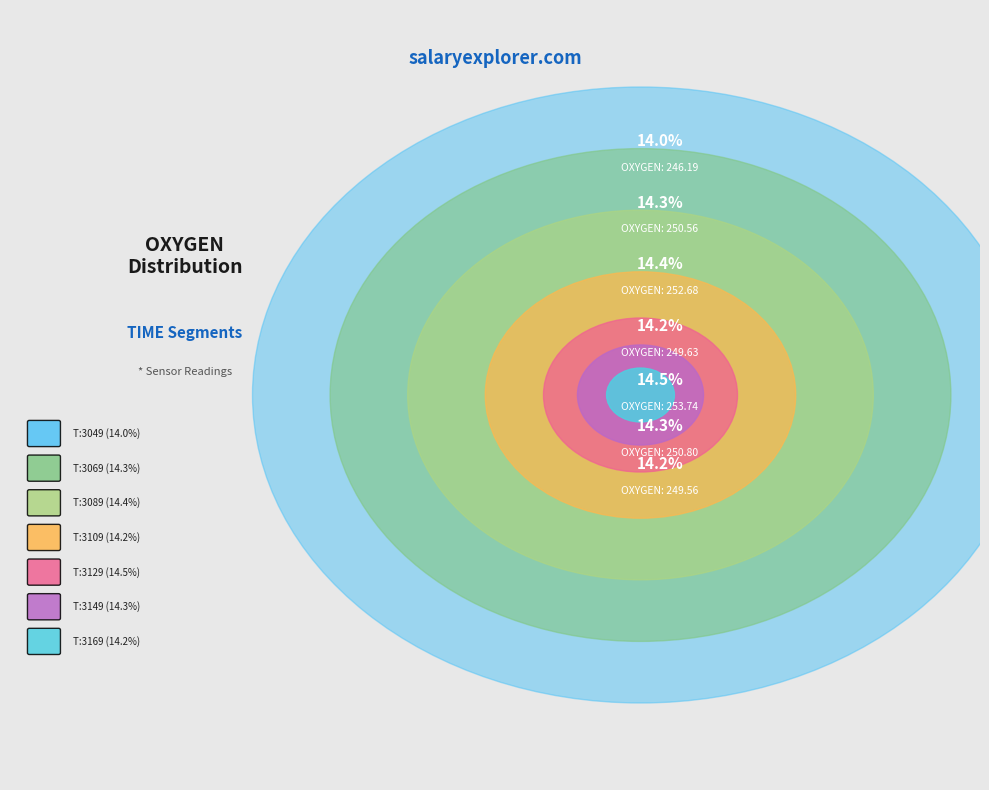

What percentage do 1364603089 and 1364603049 together represent?

28.5%